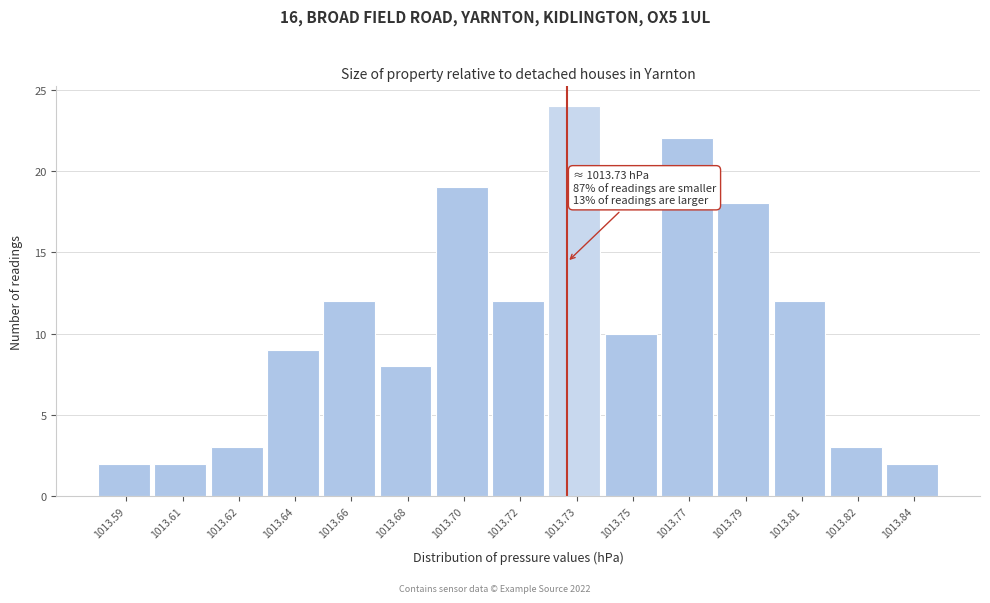

Reading left to right, what are all the values shown in this chart?

1013.59=2	1013.61=2	1013.62=3	1013.64=9	1013.66=12	1013.68=8	1013.70=19	1013.72=12	1013.73=24	1013.75=10	1013.77=22	1013.79=18	1013.81=12	1013.82=3	1013.84=2